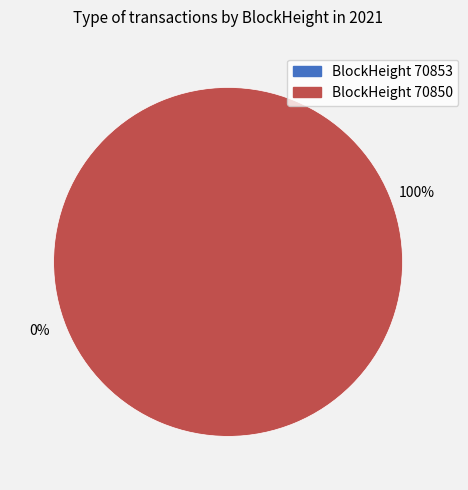

Does 70850 represent more than half of the total?

Yes